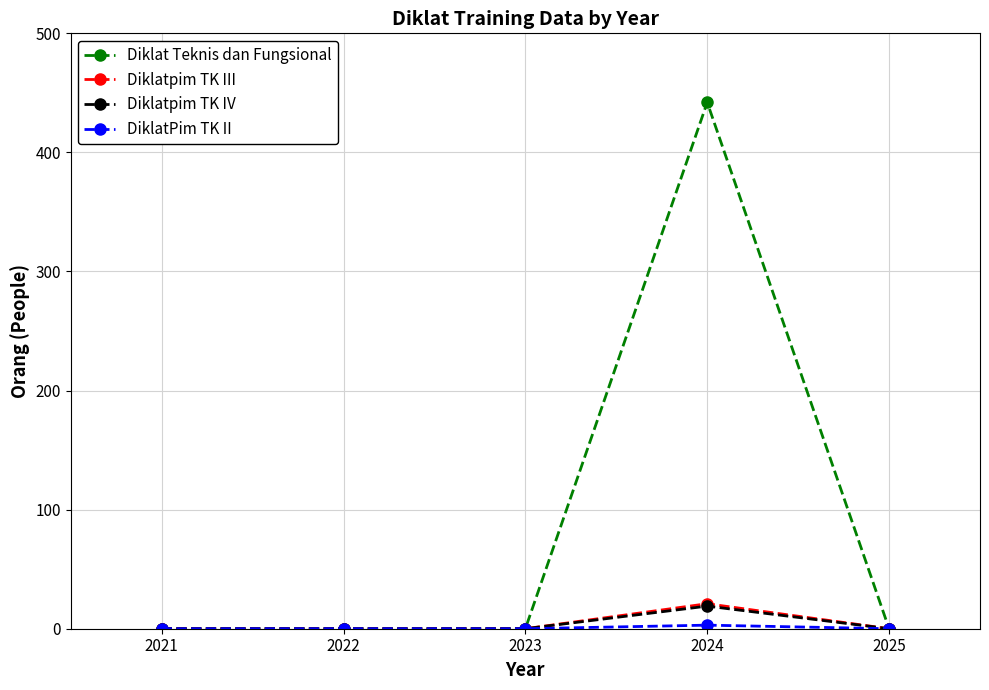

Which series has the widest spread of values?

Diklat Teknis dan Fungsional